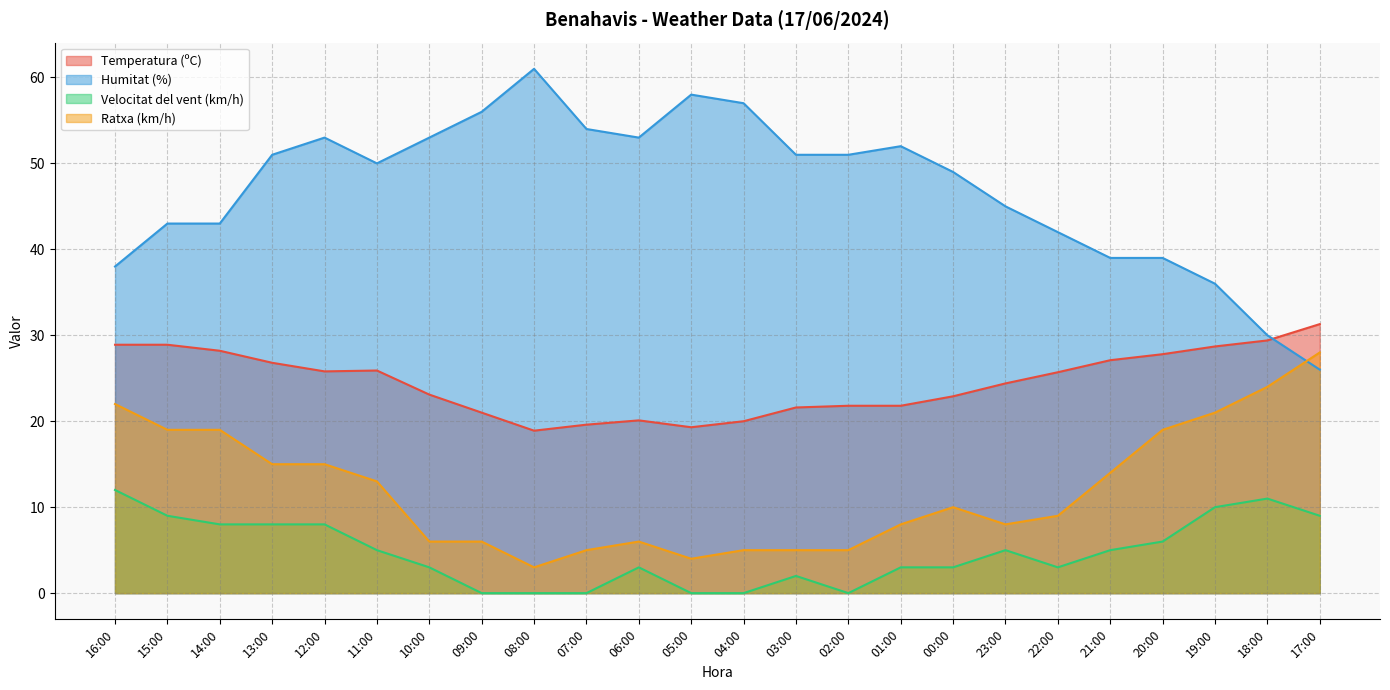

Which series changed the most between 10:00 and 01:00?

Ratxa (km/h)